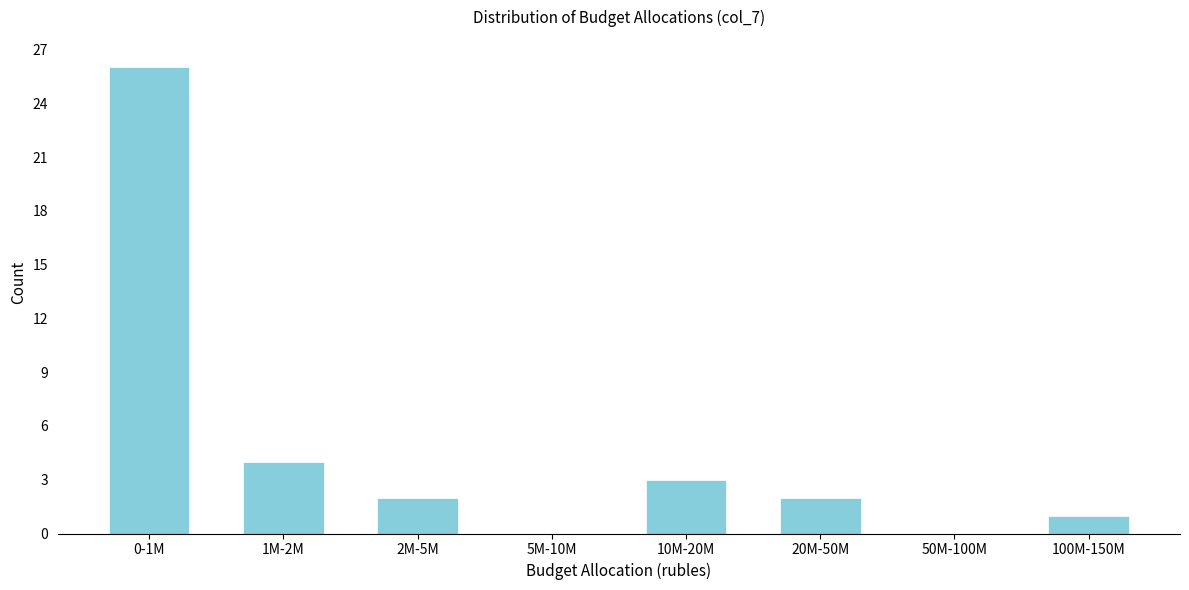

Reading left to right, what are all the values shown in this chart?

0-1M=26	1M-2M=4	2M-5M=2	5M-10M=0	10M-20M=3	20M-50M=2	50M-100M=0	100M-150M=1